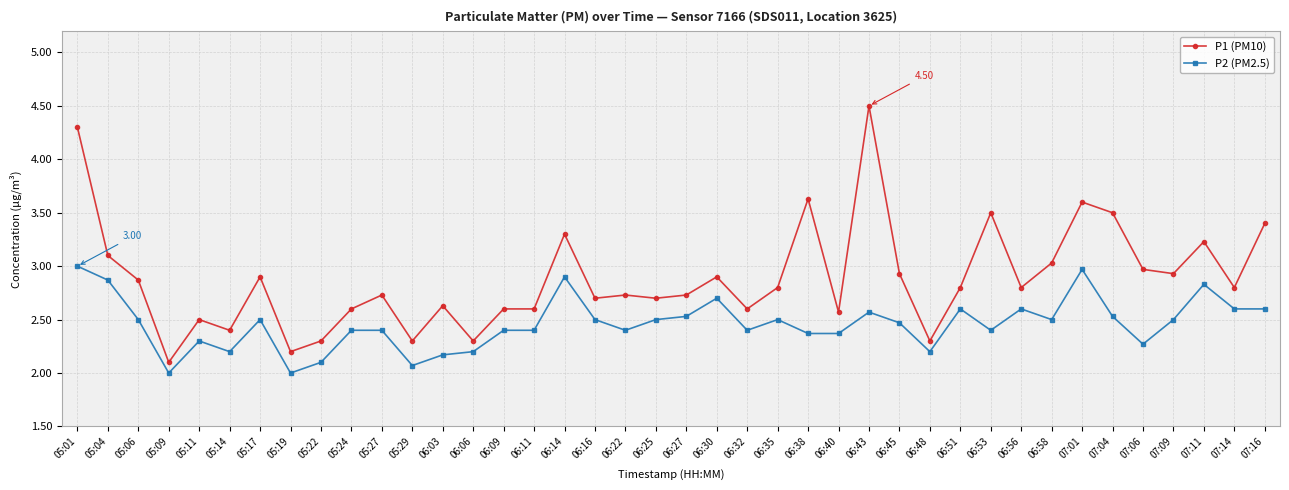

True or false: P2 (PM2.5) has a value of 2.1 at 05:22.

True